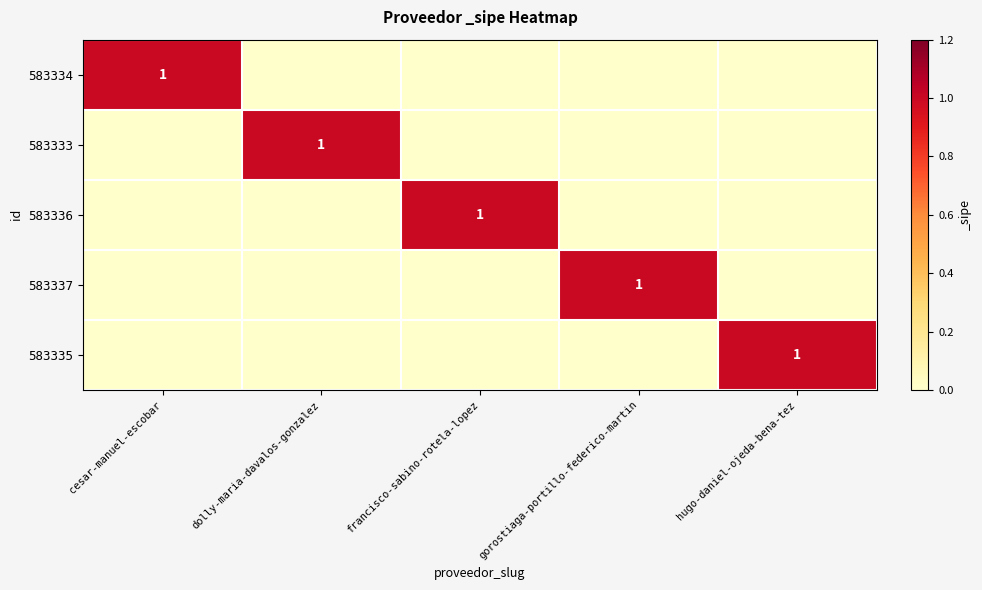

The value of 583333 at dolly-maria-davalos-gonzalez is 0. True or false?

False